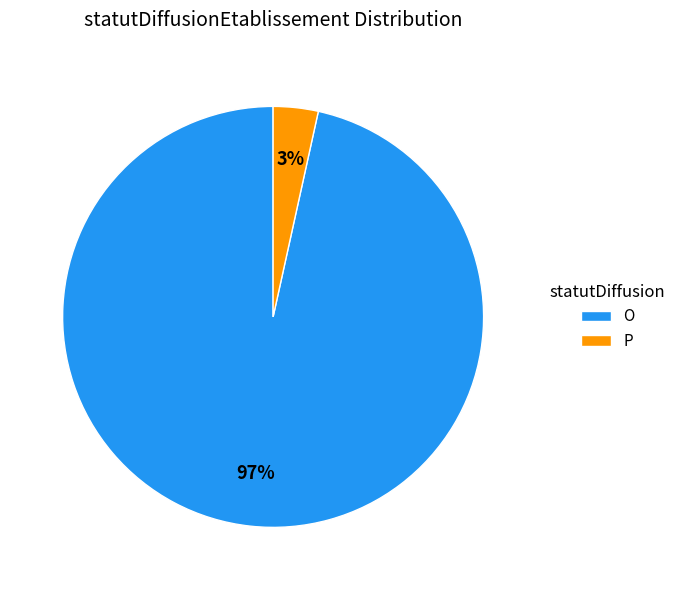

To the nearest percent, what percentage of the pie is P?

3%